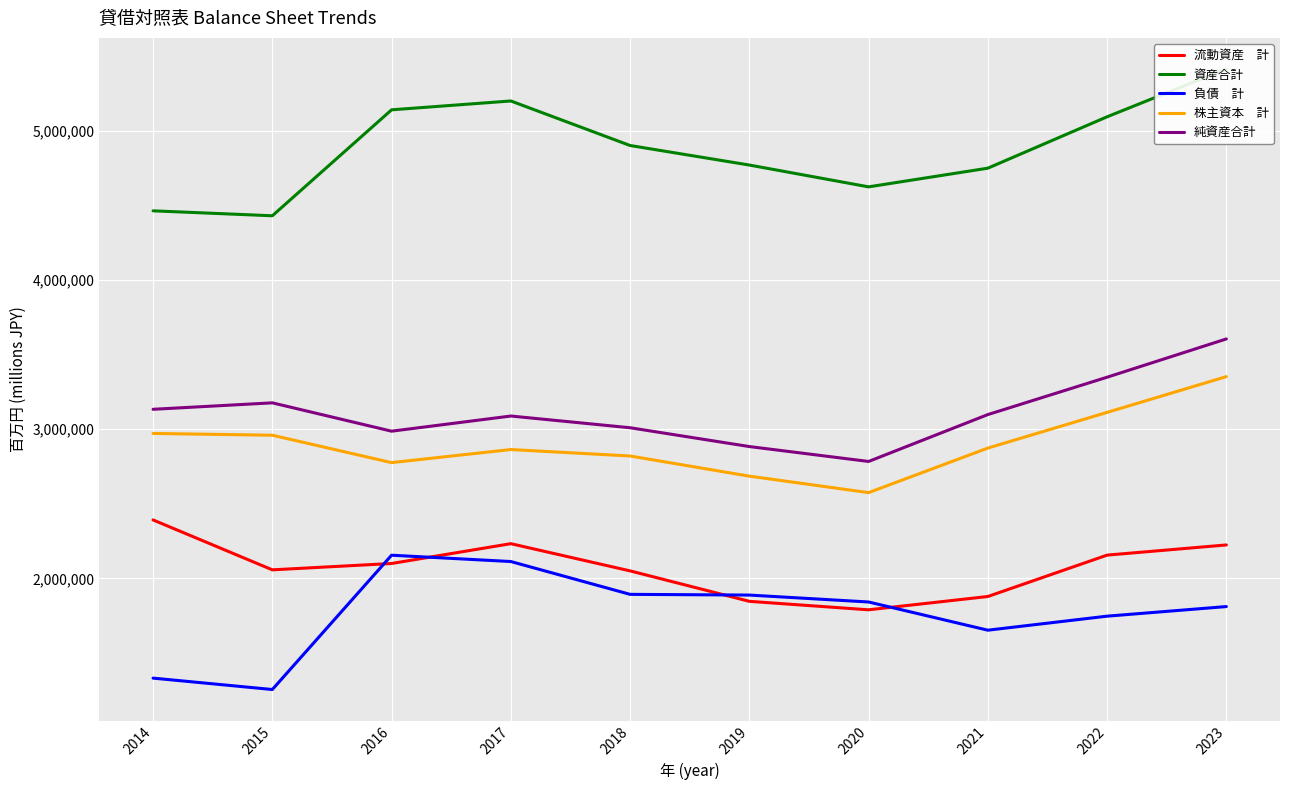

How many lines are shown in the chart?

5